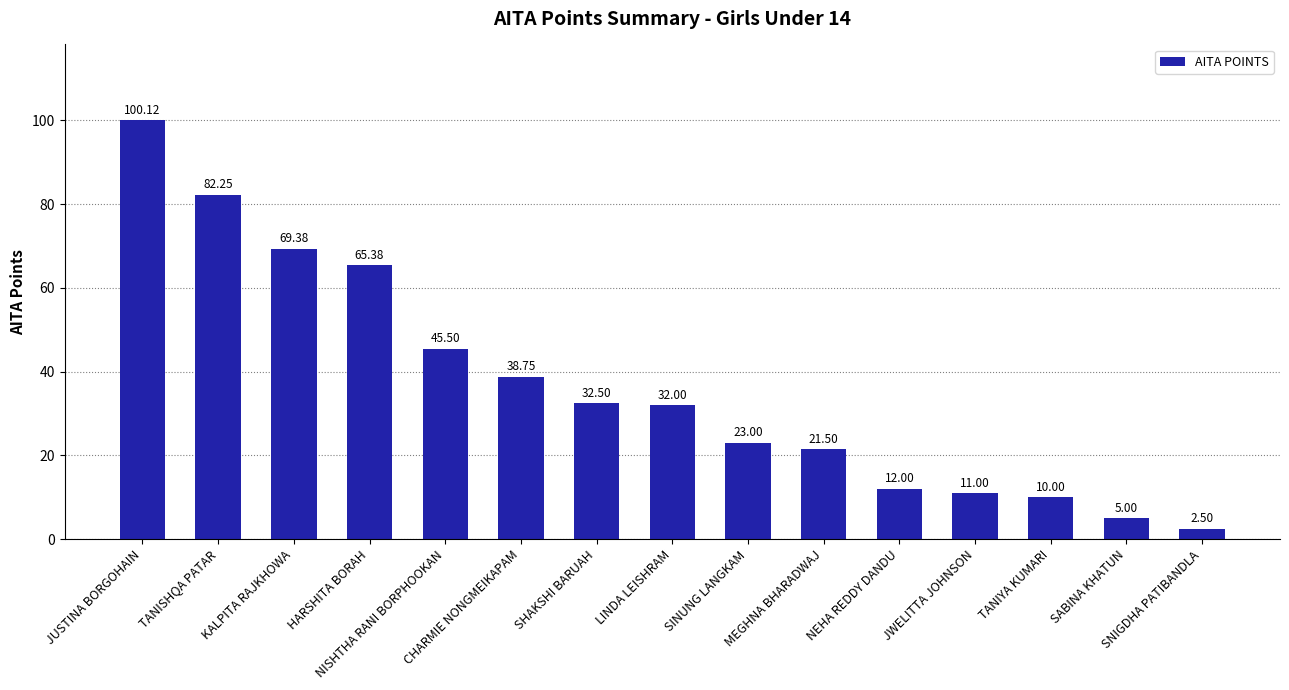

List the labels in order of value, largest first.

JUSTINA BORGOHAIN, TANISHQA PATAR, KALPITA RAJKHOWA, HARSHITA BORAH, NISHTHA RANI BORPHOOKAN, CHARMIE NONGMEIKAPAM, SHAKSHI BARUAH, LINDA LEISHRAM, SINUNG LANGKAM, MEGHNA BHARADWAJ, NEHA REDDY DANDU, JWELITTA JOHNSON, TANIYA KUMARI, SABINA KHATUN, SNIGDHA PATIBANDLA